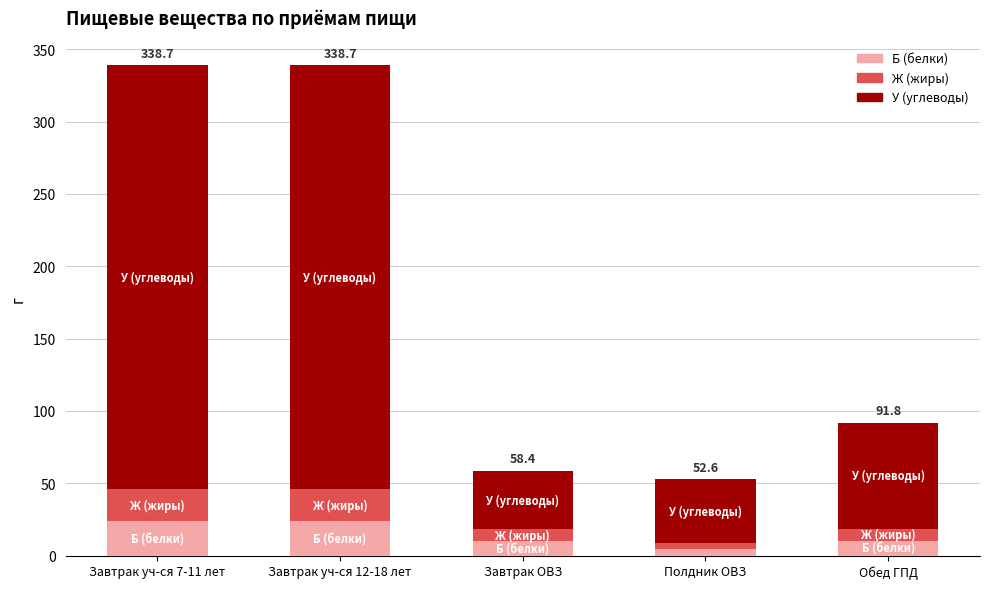

What is the total value across all series at Завтрак ОВЗ?

58.4